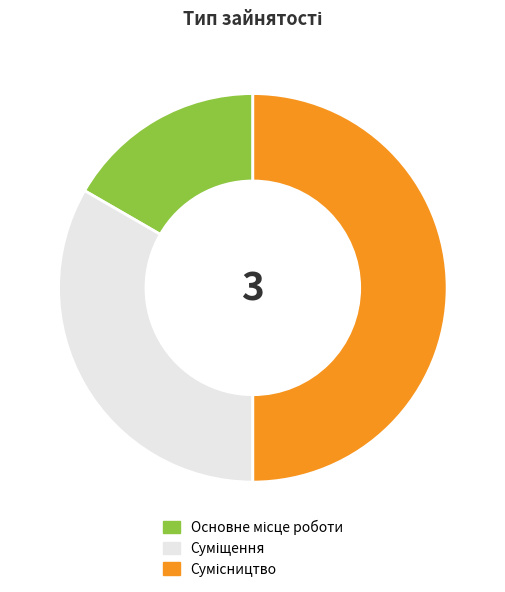

How many segments does this pie chart have?

3